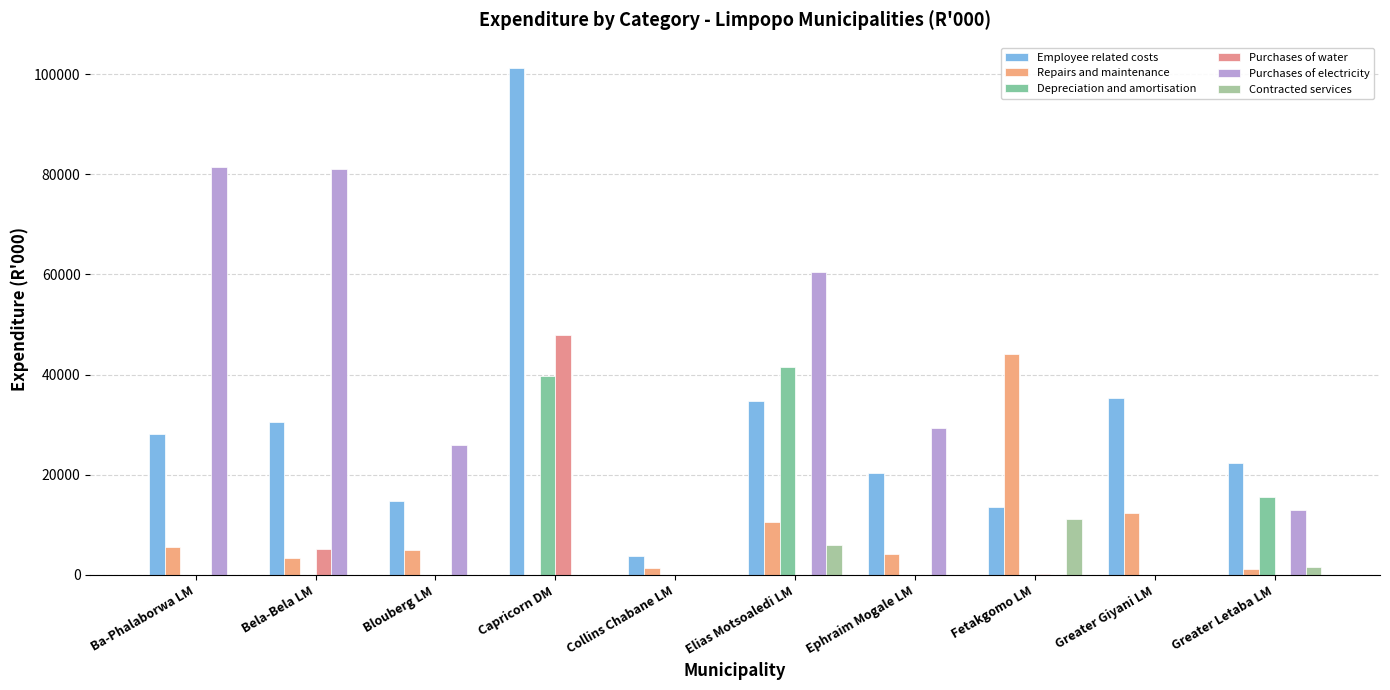

Reading left to right, transcribe all the data shown in this chart.

Employee related costs: Ba-Phalaborwa LM=28195	Bela-Bela LM=30436	Blouberg LM=14742	Capricorn DM=101206	Collins Chabane LM=3799	Elias Motsoaledi LM=34820	Ephraim Mogale LM=20331	Fetakgomo LM=13614	Greater Giyani LM=35317	Greater Letaba LM=22271
Repairs and maintenance: Ba-Phalaborwa LM=5659	Bela-Bela LM=3386	Blouberg LM=5011	Capricorn DM=0	Collins Chabane LM=1401	Elias Motsoaledi LM=10533	Ephraim Mogale LM=4211	Fetakgomo LM=44047	Greater Giyani LM=12369	Greater Letaba LM=1227
Depreciation and amortisation: Ba-Phalaborwa LM=0	Bela-Bela LM=0	Blouberg LM=0	Capricorn DM=39768	Collins Chabane LM=0	Elias Motsoaledi LM=41610	Ephraim Mogale LM=0	Fetakgomo LM=0	Greater Giyani LM=0	Greater Letaba LM=15549
Purchases of water: Ba-Phalaborwa LM=0	Bela-Bela LM=5141	Blouberg LM=0	Capricorn DM=47965	Collins Chabane LM=0	Elias Motsoaledi LM=0	Ephraim Mogale LM=0	Fetakgomo LM=154	Greater Giyani LM=0	Greater Letaba LM=0
Purchases of electricity: Ba-Phalaborwa LM=81354	Bela-Bela LM=81124	Blouberg LM=26042	Capricorn DM=0	Collins Chabane LM=0	Elias Motsoaledi LM=60384	Ephraim Mogale LM=29357	Fetakgomo LM=0	Greater Giyani LM=0	Greater Letaba LM=13030
Contracted services: Ba-Phalaborwa LM=0	Bela-Bela LM=0	Blouberg LM=0	Capricorn DM=0	Collins Chabane LM=0	Elias Motsoaledi LM=5899	Ephraim Mogale LM=0	Fetakgomo LM=11271	Greater Giyani LM=0	Greater Letaba LM=1609